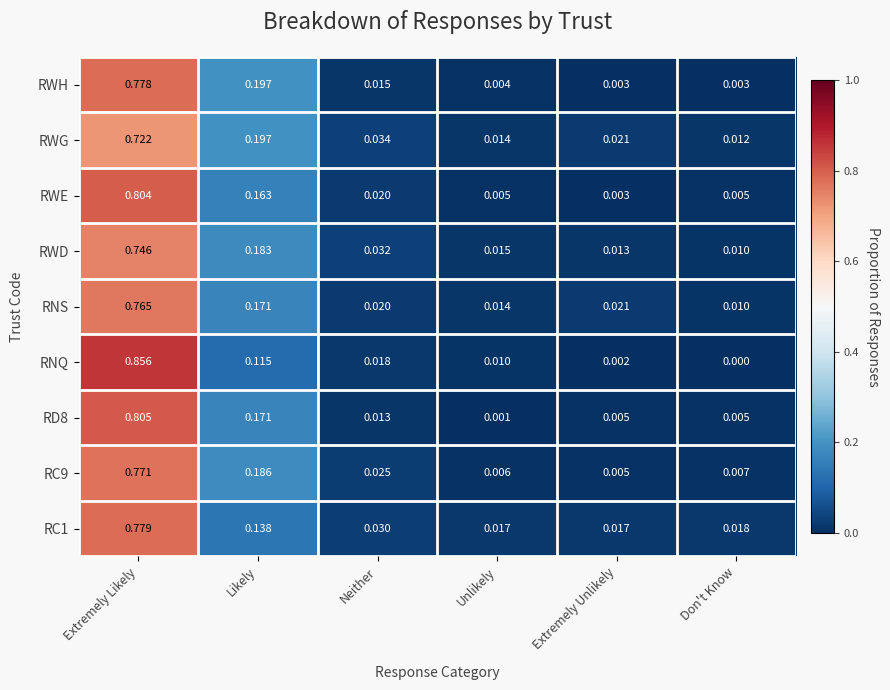

Which label corresponds to the largest value in the chart?

Extremely Likely